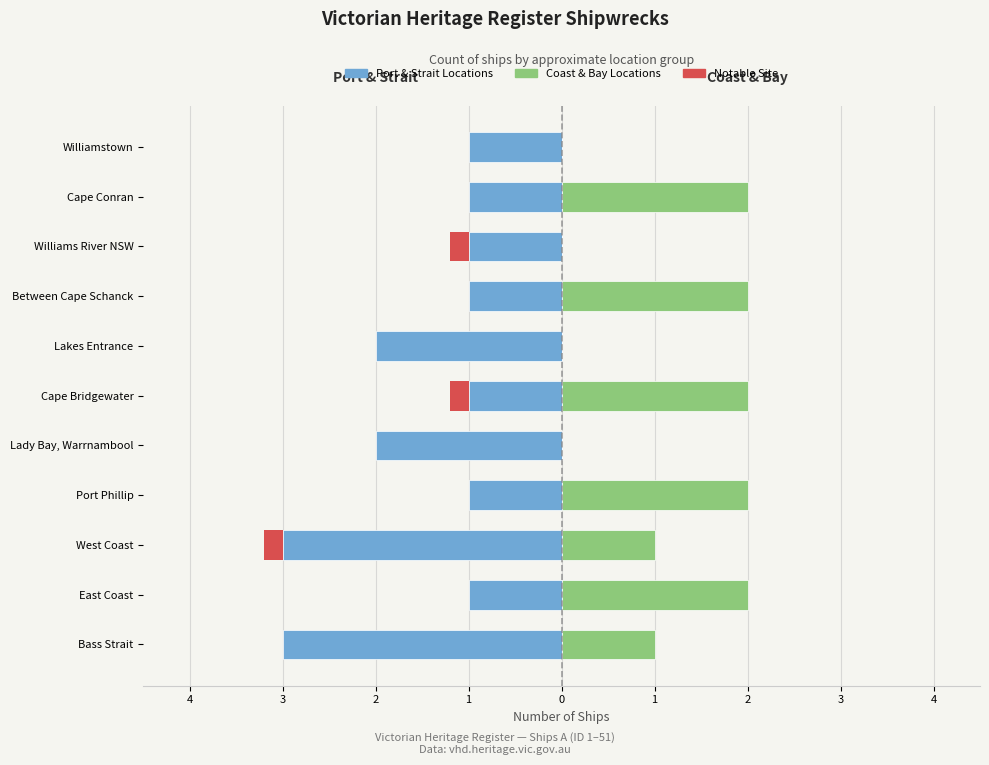

How many positive values does the Coast & Bay Locations series have?

7